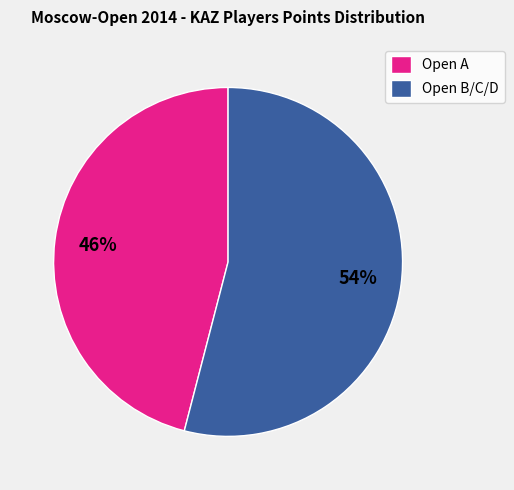

To the nearest percent, what is the difference between the largest and smallest slice percentages?

8%